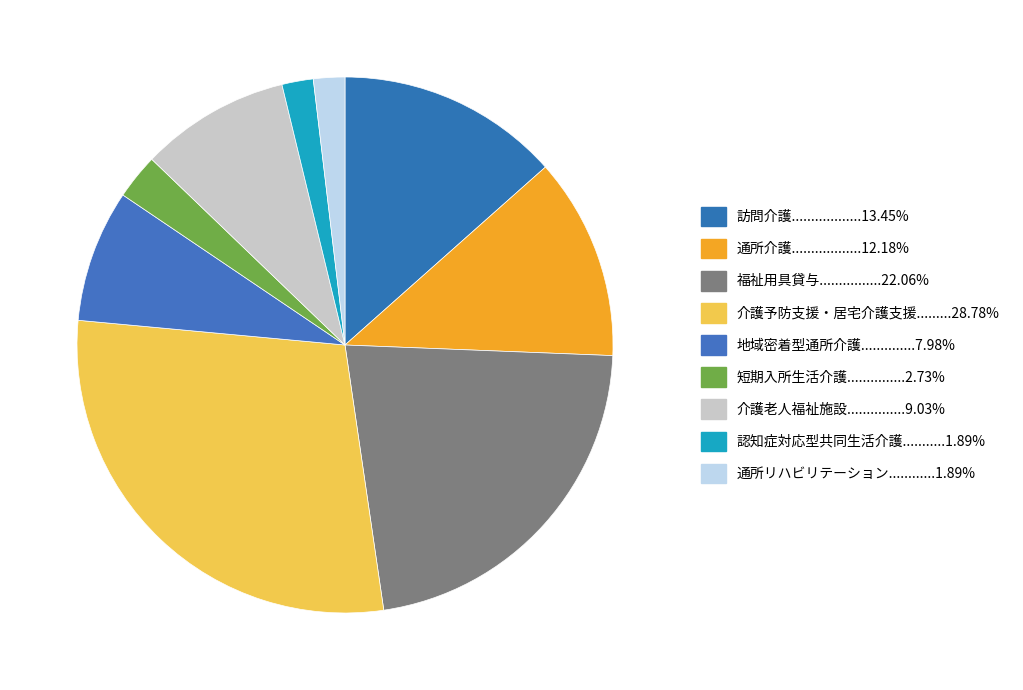

How many segments does this pie chart have?

9